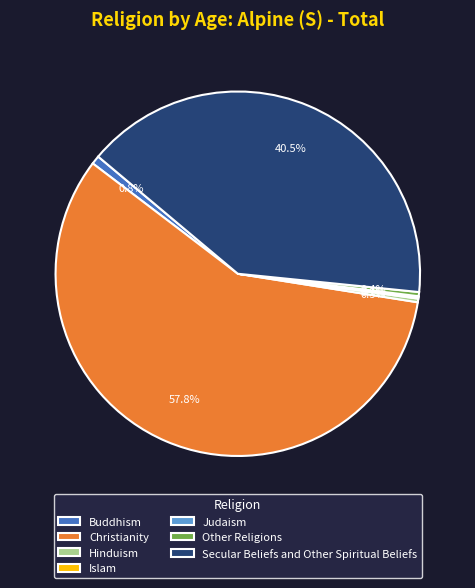

What is the ratio of the value at Hinduism to the value at Buddhism?

0.4